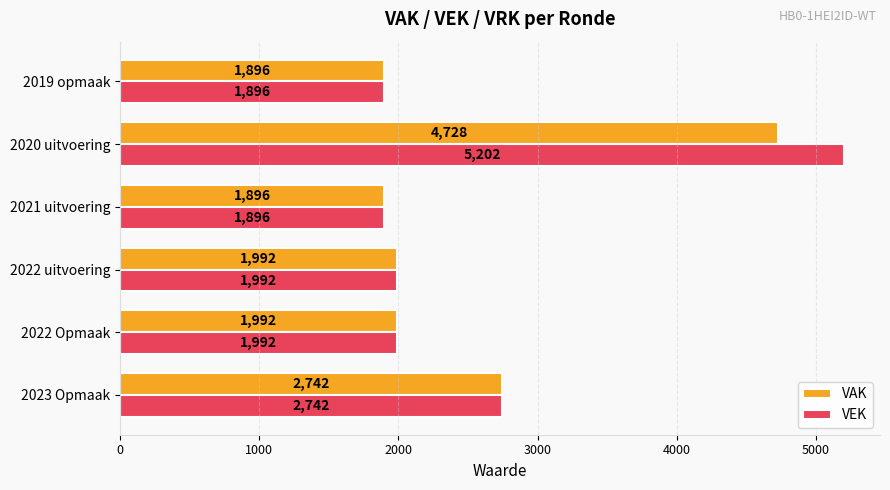

What is the sum of all VAK values?

15246